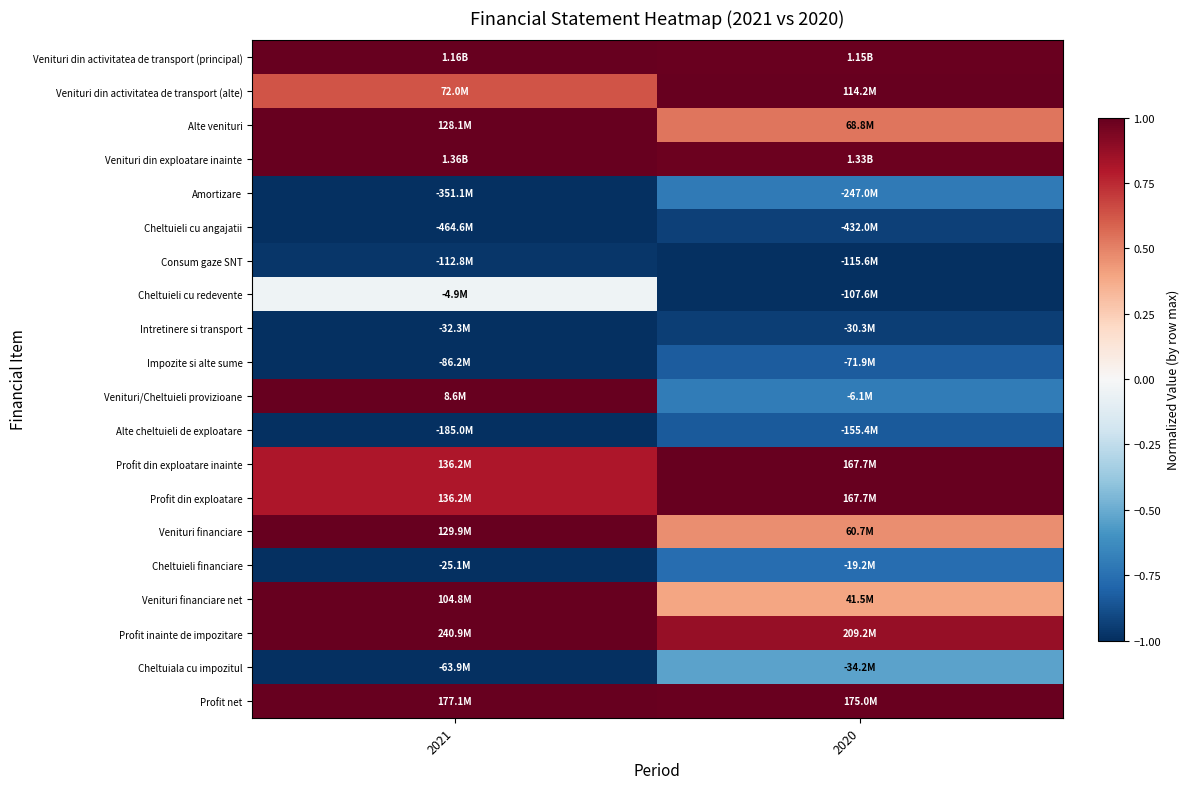

Rank the series at 2020 from lowest to highest value.

Consum gaze SNT, Cheltuieli cu redevente, Intretinere si transport, Cheltuieli cu angajatii, Alte cheltuieli de exploatare, Impozite si alte sume, Cheltuieli financiare, Amortizare, Venituri/Cheltuieli provizioane, Cheltuiala cu impozitul, Venituri financiare net, Venituri financiare, Alte venituri, Profit inainte de impozitare, Venituri din exploatare inainte, Venituri din activitatea de transport (principal), Profit net, Venituri din activitatea de transport (alte), Profit din exploatare inainte, Profit din exploatare